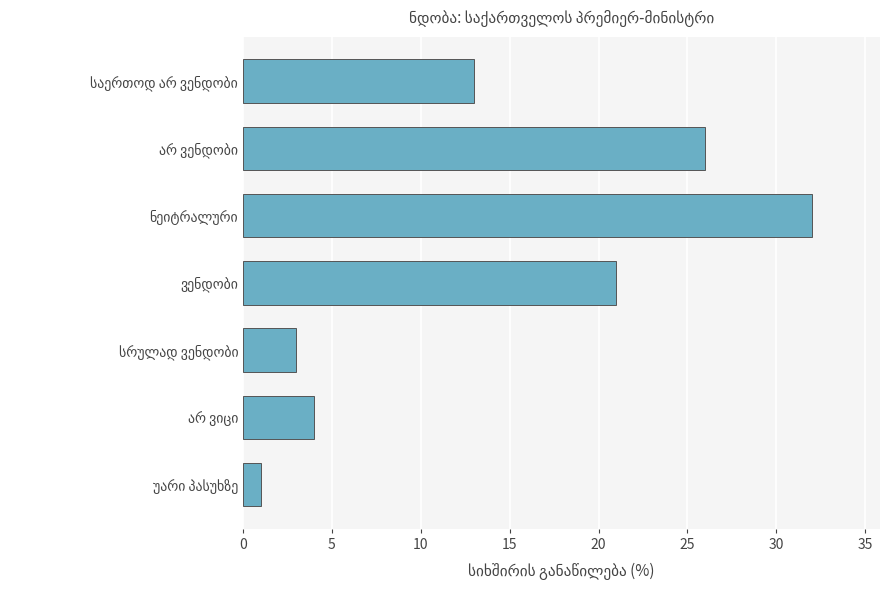

What is the sum of all values?

100